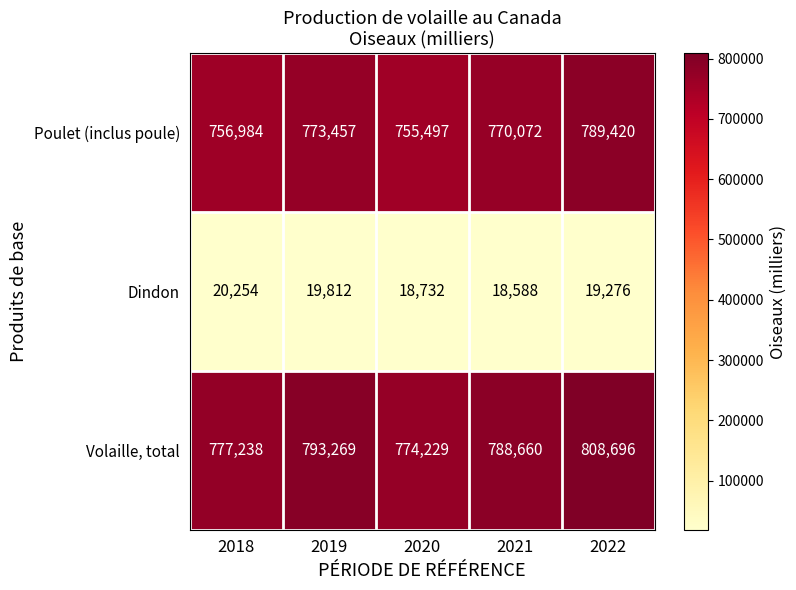

The Volaille, total series shows 788660 at 2021. True or false?

True